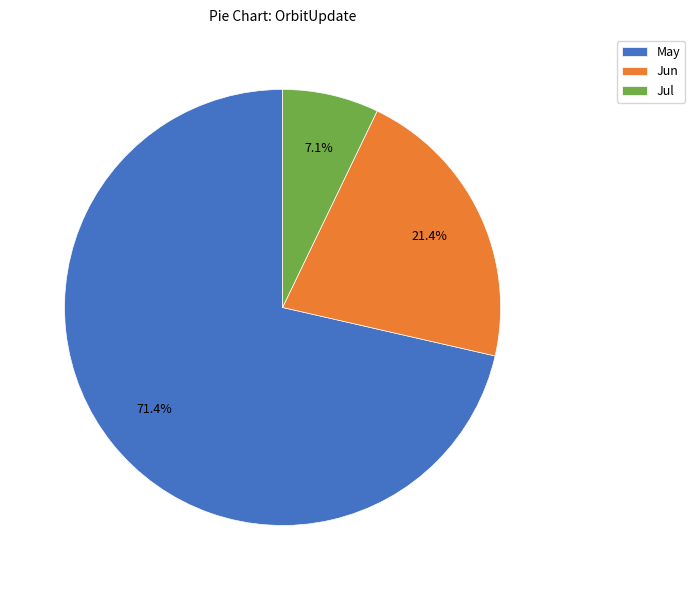

To the nearest percent, what is the difference between the largest and smallest slice percentages?

64%